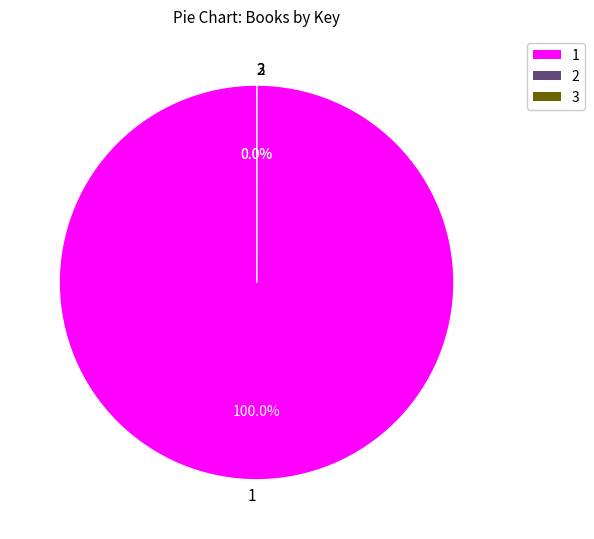

To the nearest percent, what portion does Sam the Man & the Dragon Van Plan represent?

100%